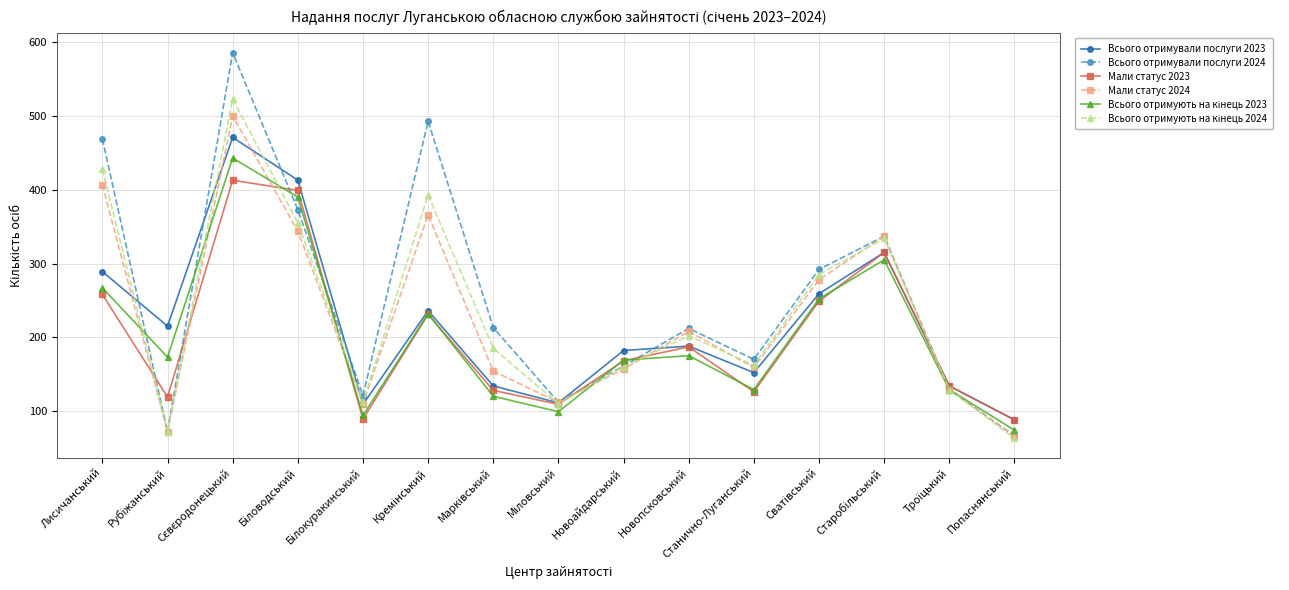

The Мали статус 2024 series shows 73 at Станично-Луганський. True or false?

False